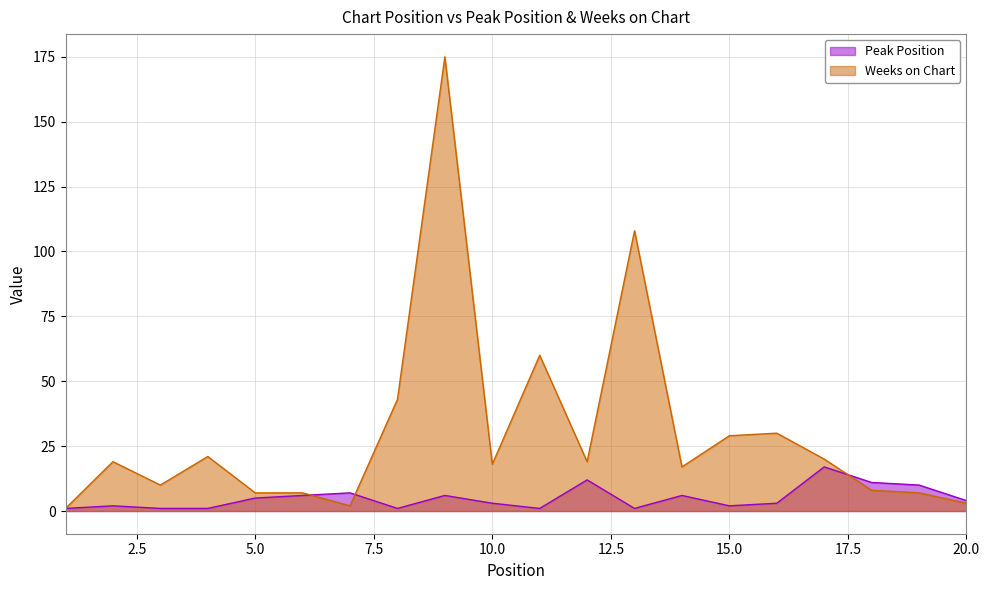

What are all the series names shown in the legend?

Peak Position, Weeks on Chart